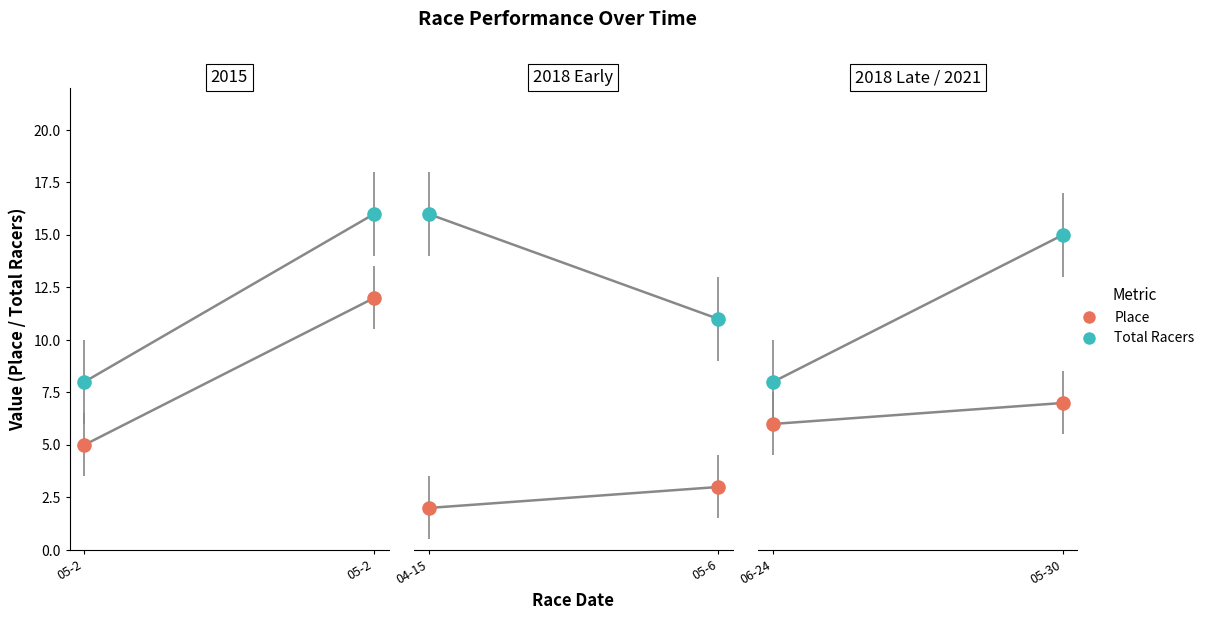

Is the value of Place at 05-30 greater than the value of Total Racers at 05-30?

No